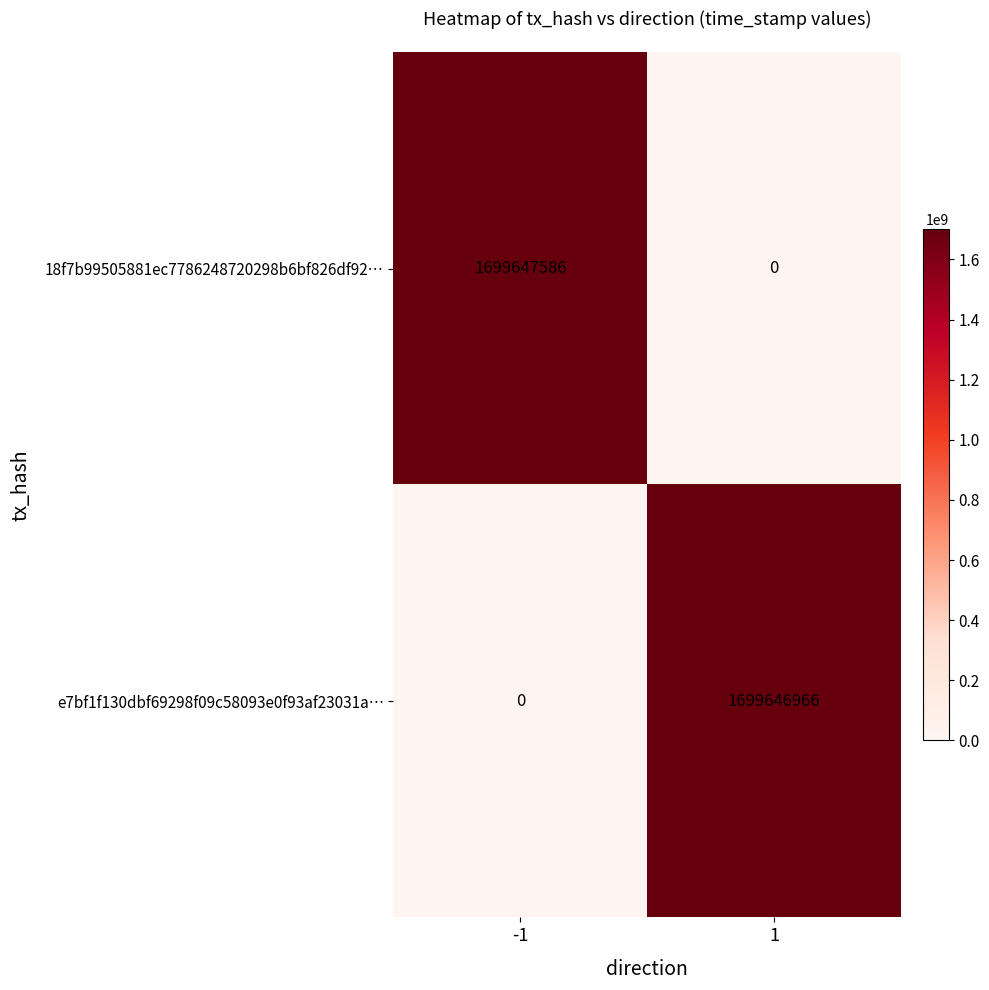

What is the maximum value shown in the chart?

1699647586